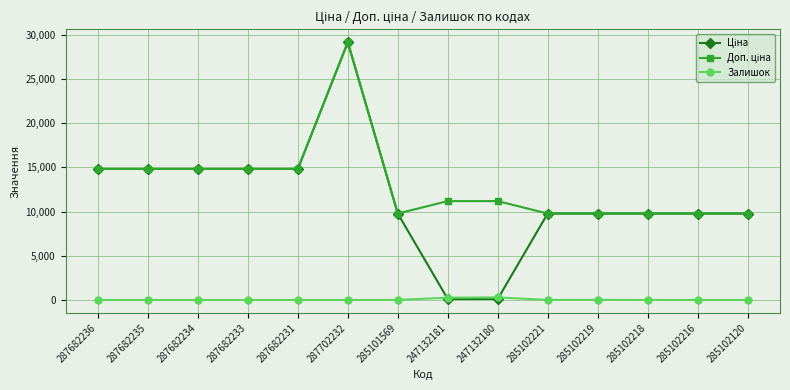

True or false: Залишок has more than 0 interior local peaks.

True